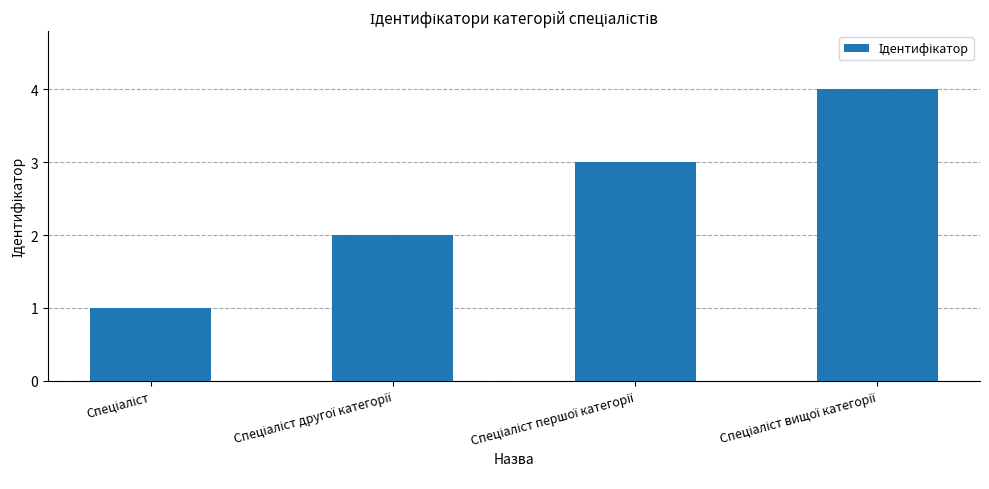

What is the sum of all values?

10